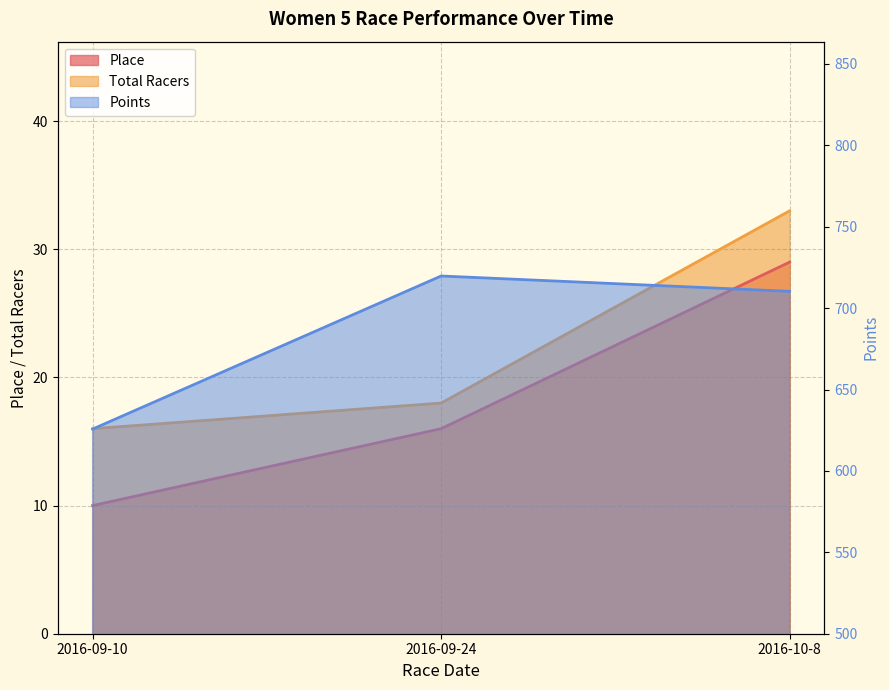

Which series has the largest range (max minus min)?

Points